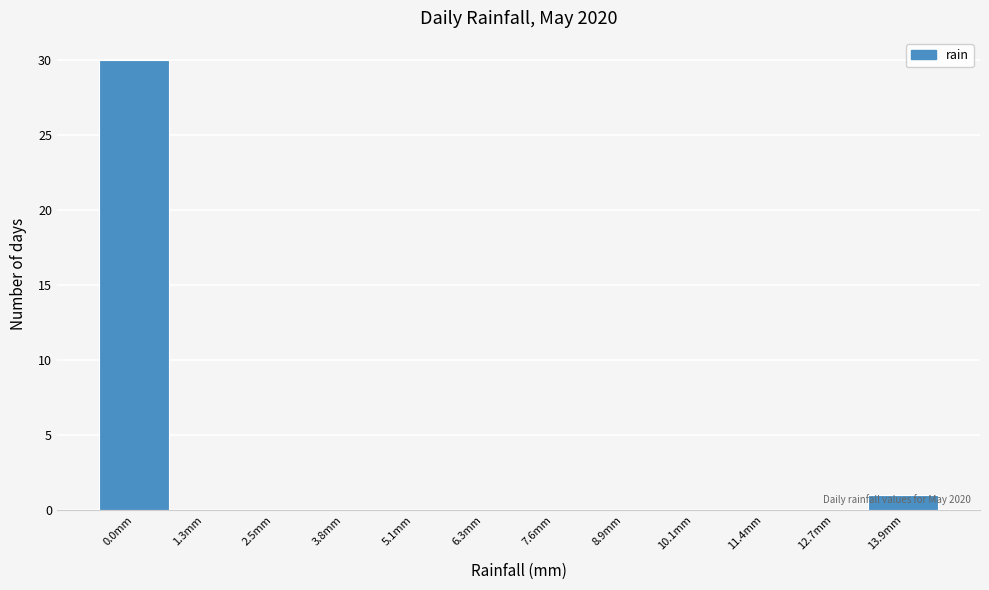

True or false: the data shows 0 at 11.4mm.

True